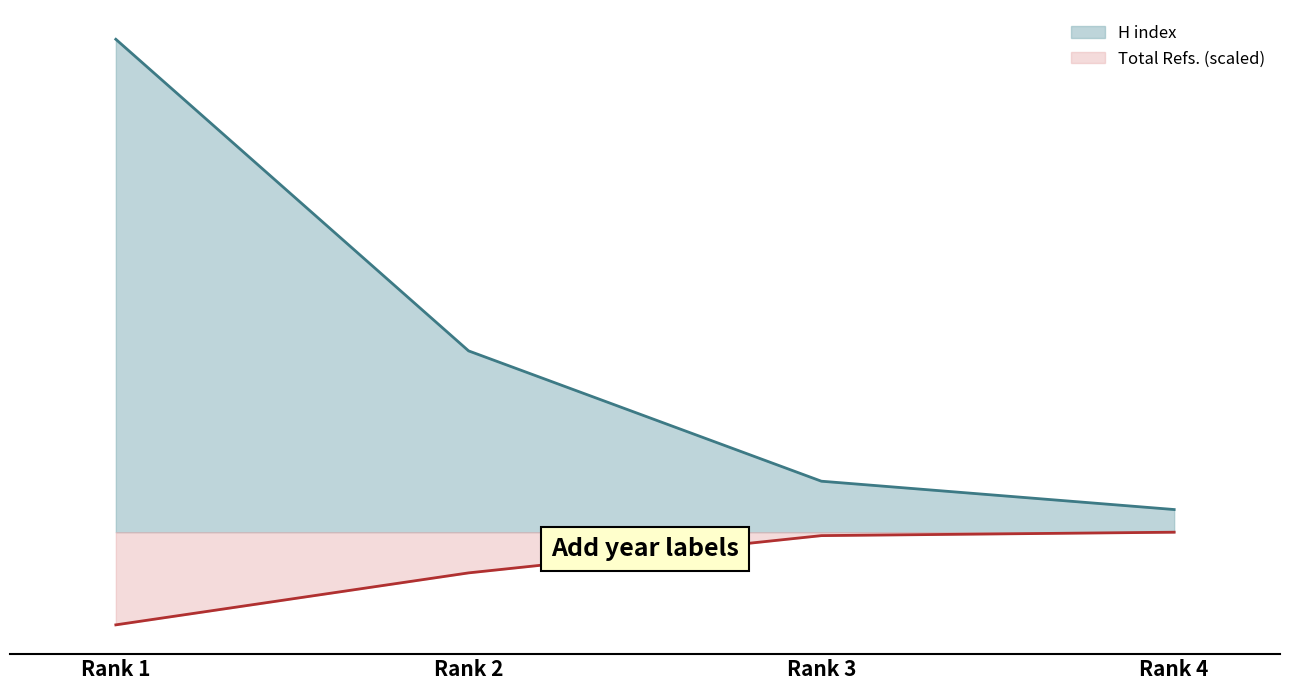

What are all the series names shown in the legend?

H index, Total Refs. (scaled)